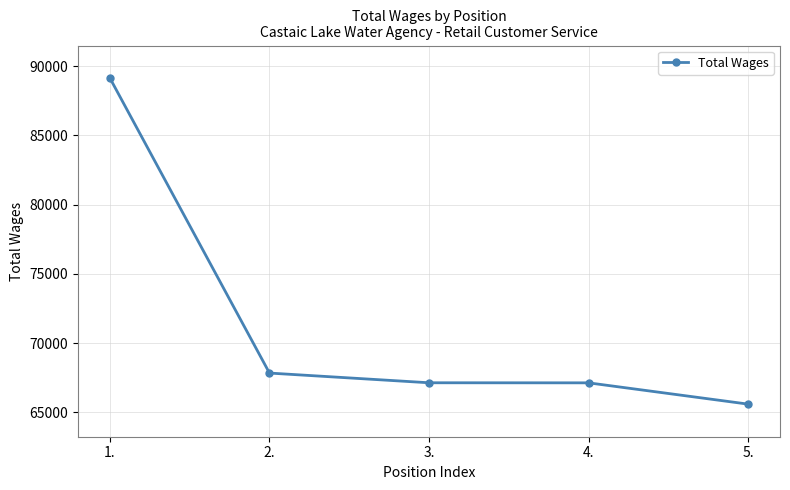

The chart shows a value of 122045 at 2.. True or false?

False